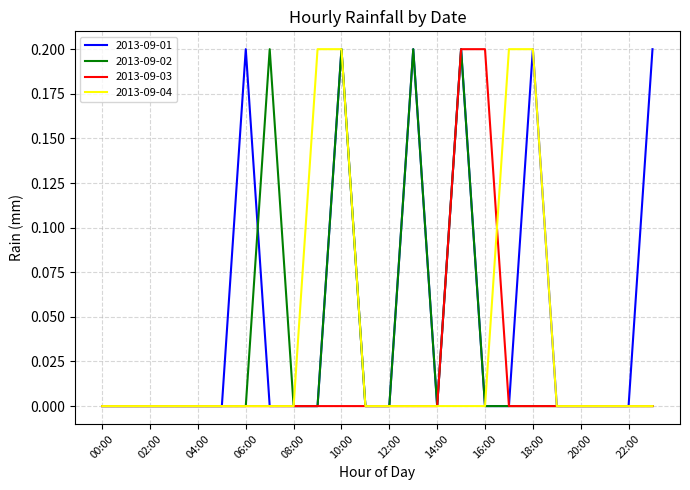

Which series has the largest total across all categories?

2013-09-01